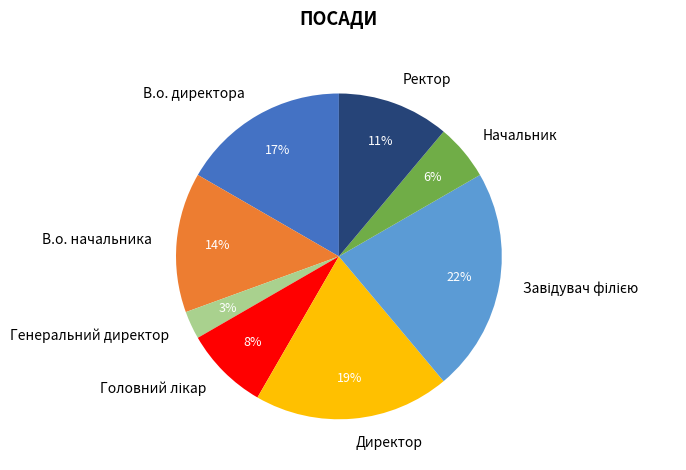

To the nearest percent, what percentage of the pie is В.о. начальника?

14%